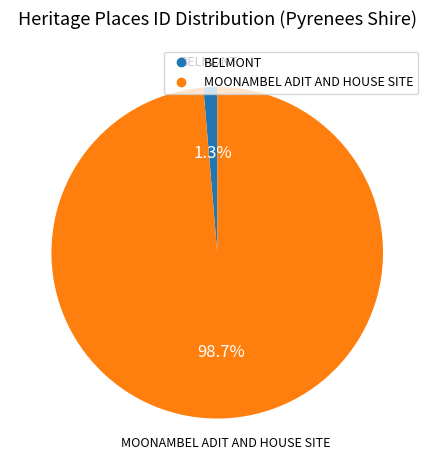

Count the number of slices in the pie.

2